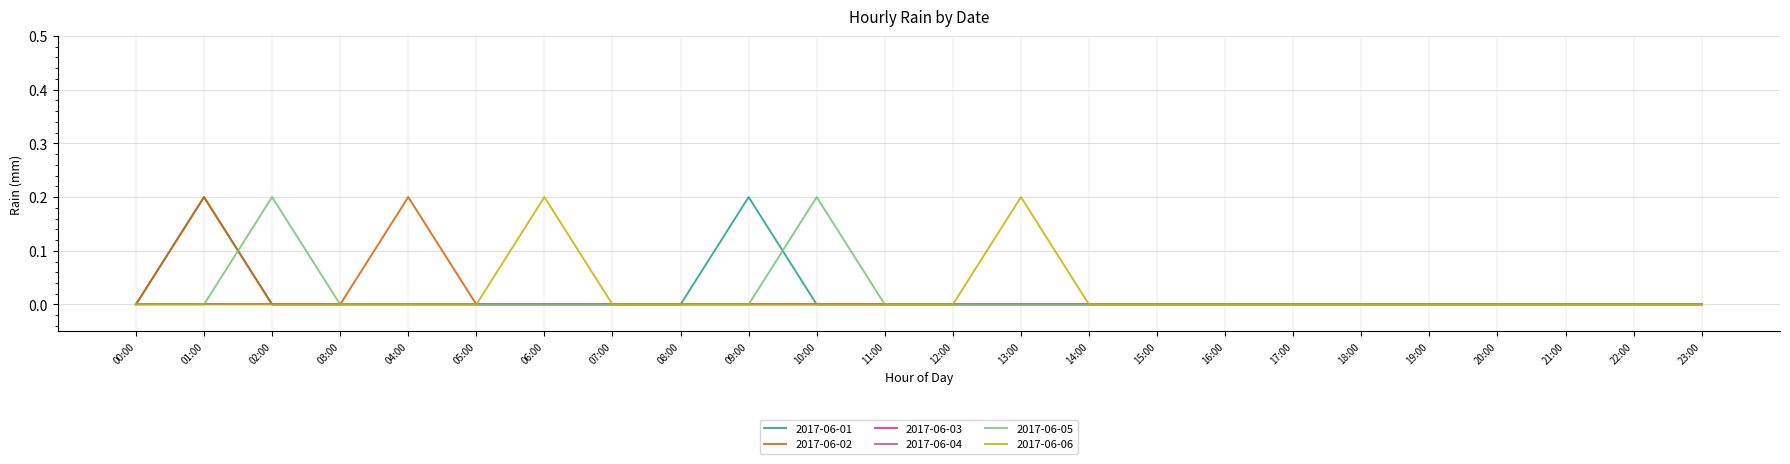

At which category is the sum across all series the highest?

01:00